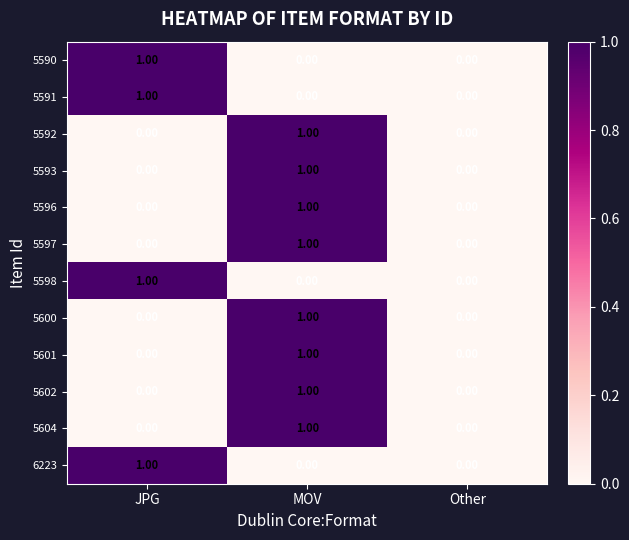

Which category has the highest value in the 6223 series?

JPG